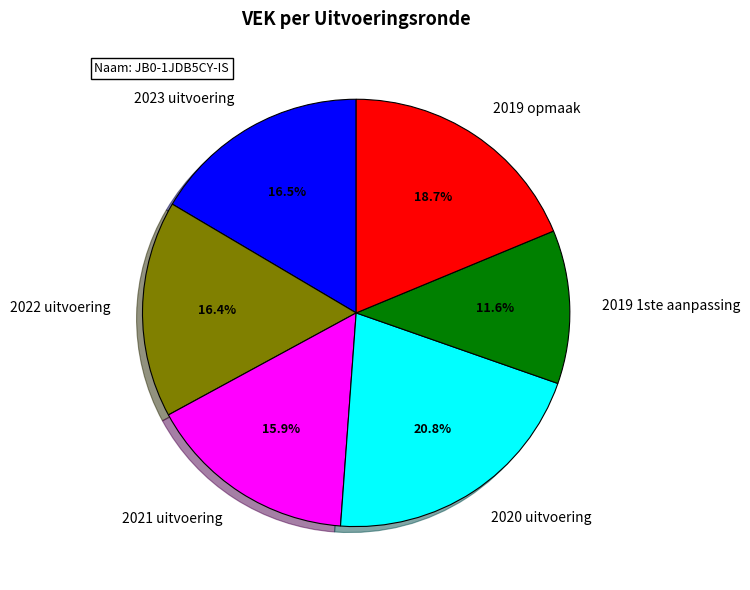

Does 2019 opmaak represent more than half of the total?

No